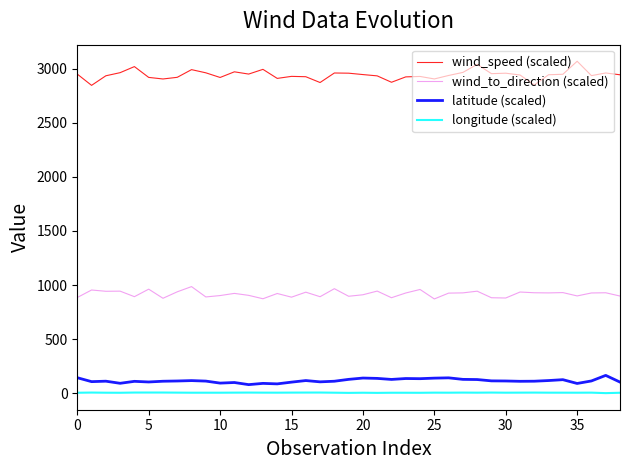

How many distinct data groups are displayed?

4